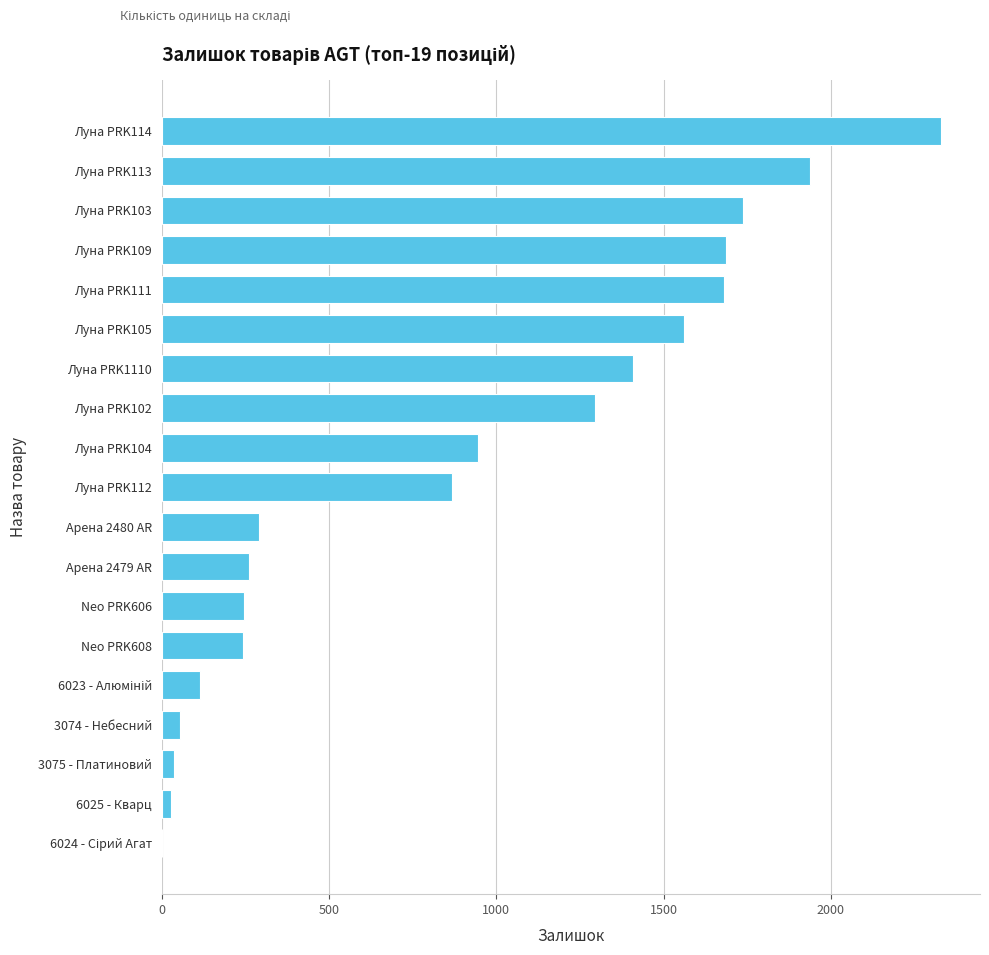

True or false: the data shows 487 at Арена 2480 AR.

False